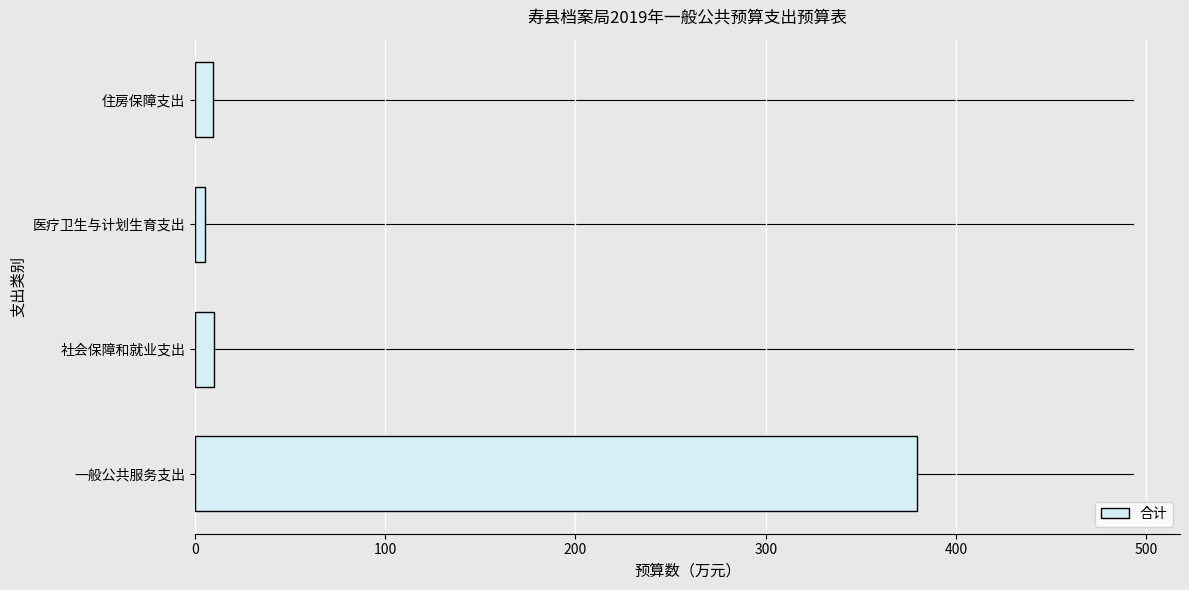

True or false: the data shows 197.9 at 一般公共服务支出.

False